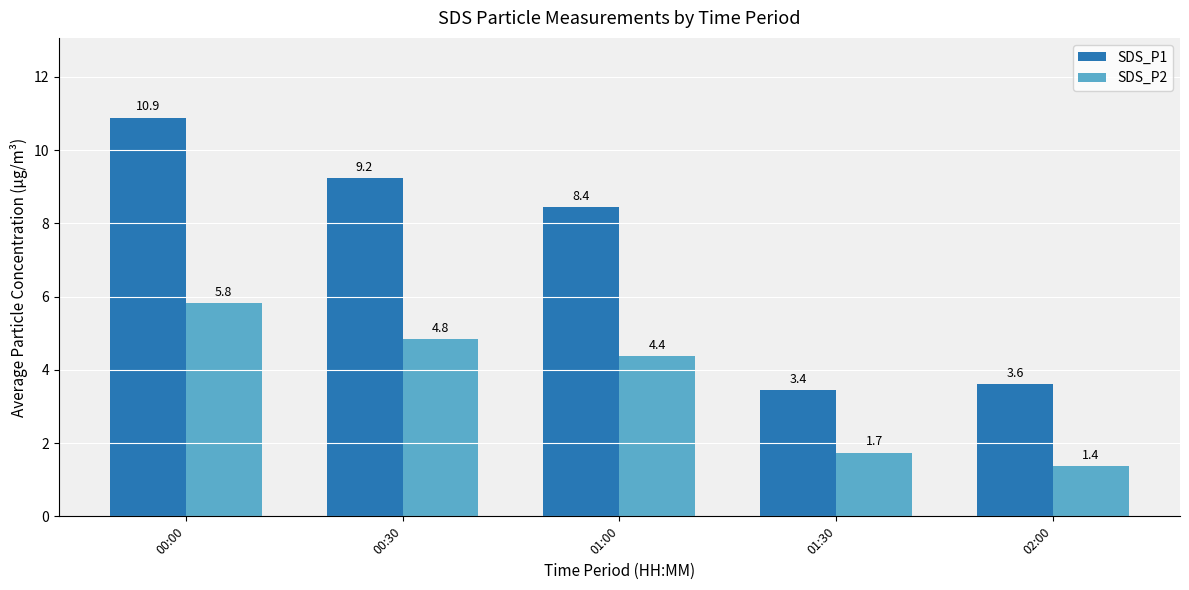

Which series has the largest range (max minus min)?

SDS_P1